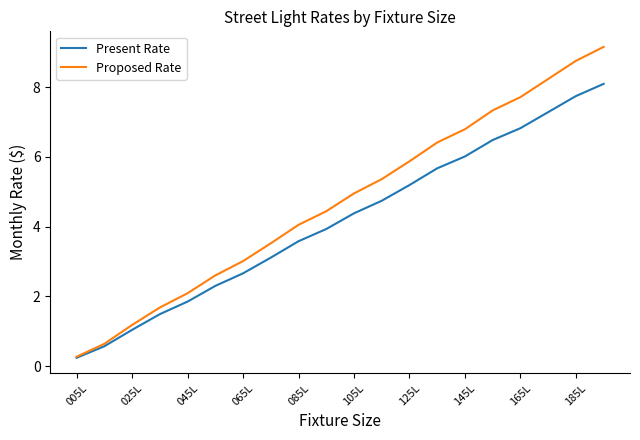

What is the maximum value shown in the chart?

9.2